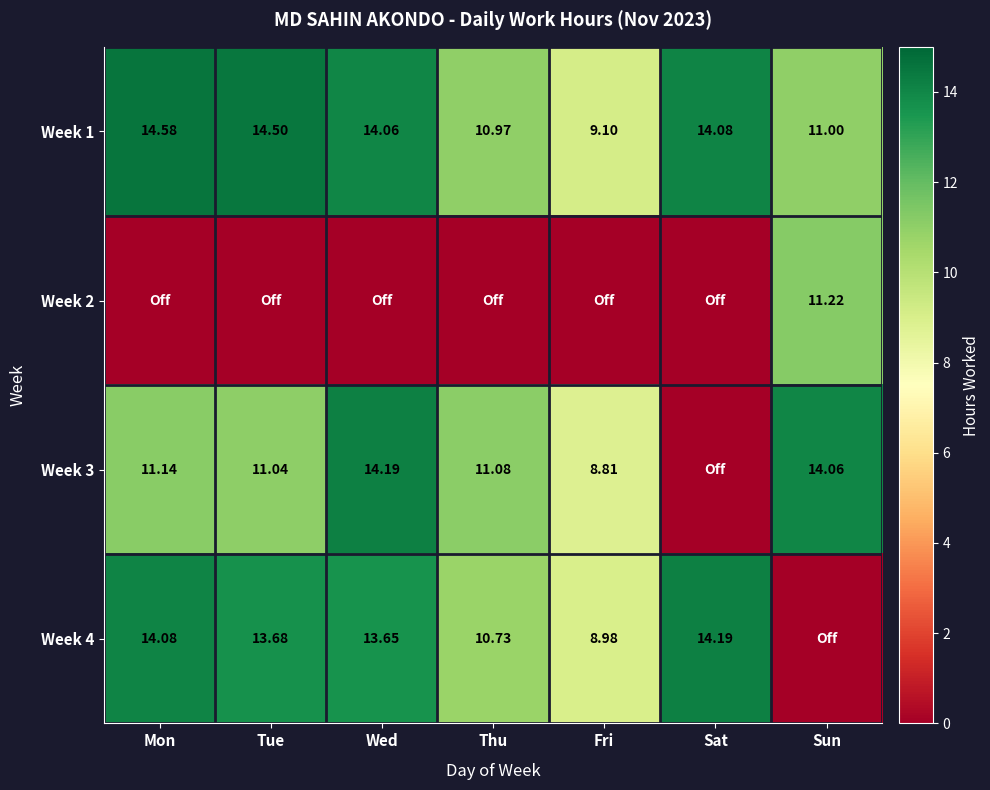

At which label is Week 1 closest to 11?

Sun